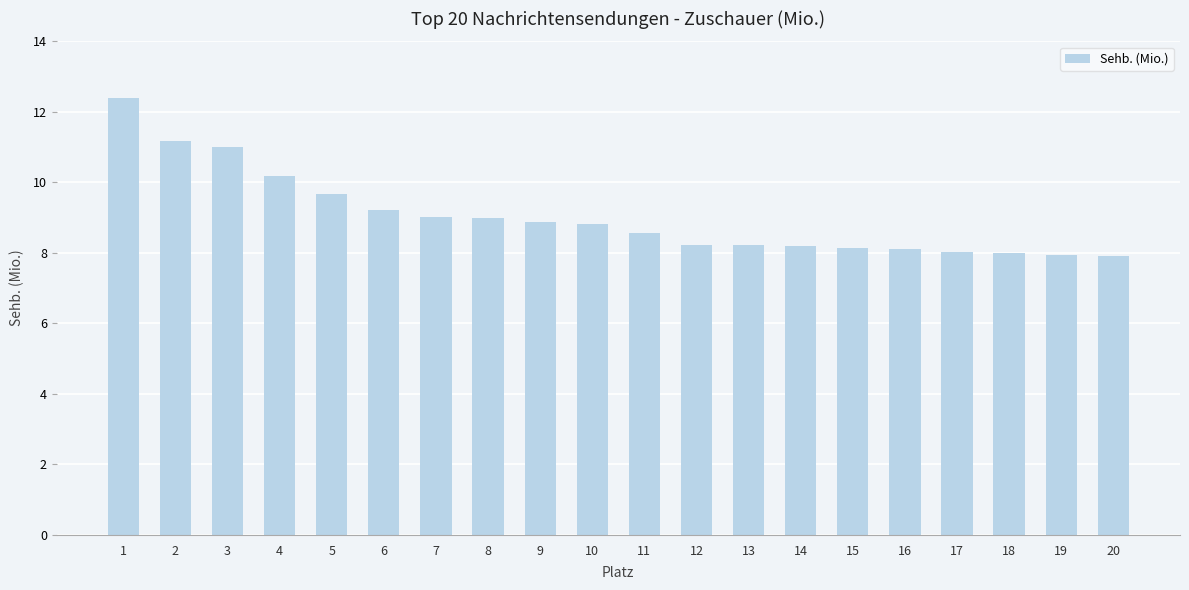

What is the sum of the values at 8 and 4?

19.2